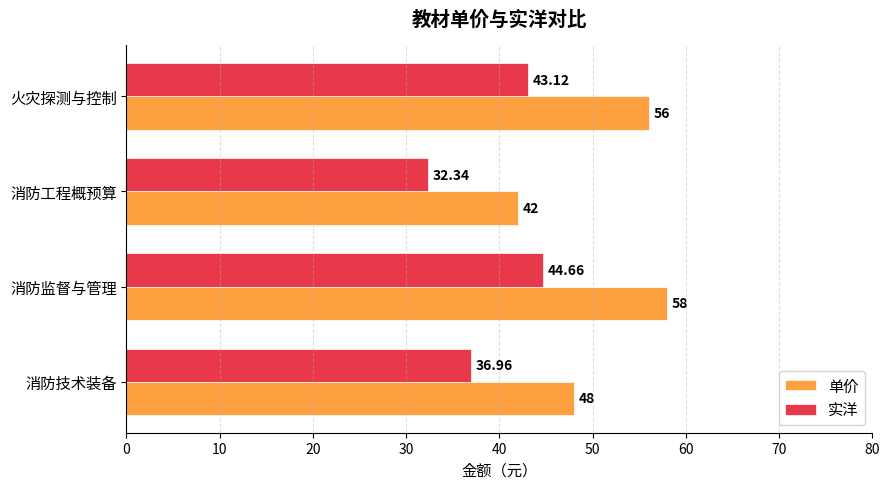

What is the maximum value for 实洋?

44.7